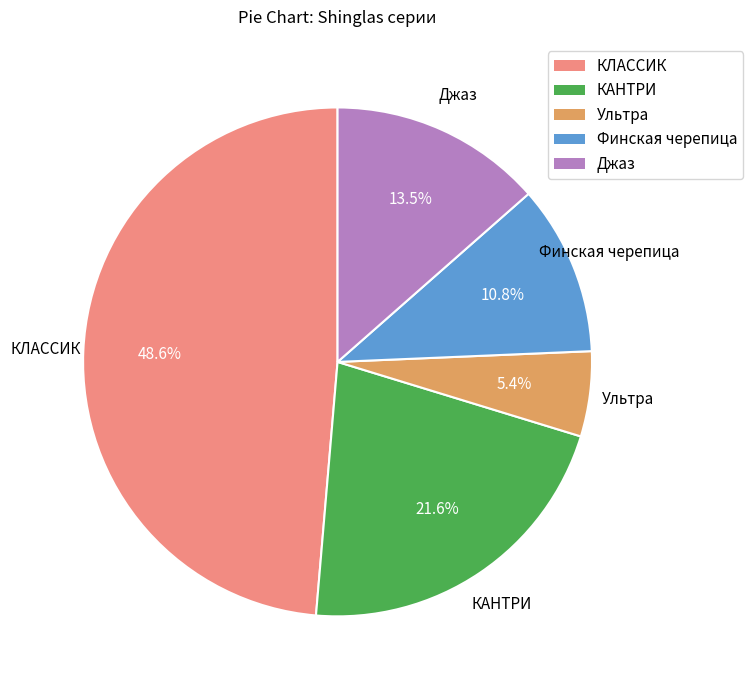

What is the ratio of the value at Джаз to the value at Ультра?

2.5